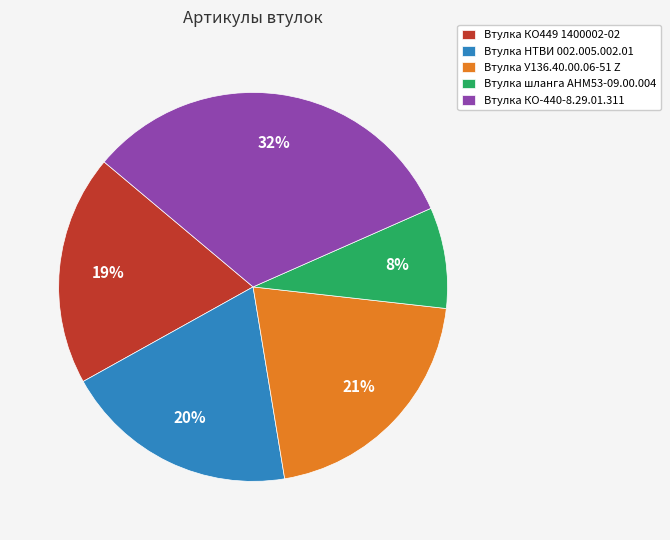

How many slices are in this pie chart?

5